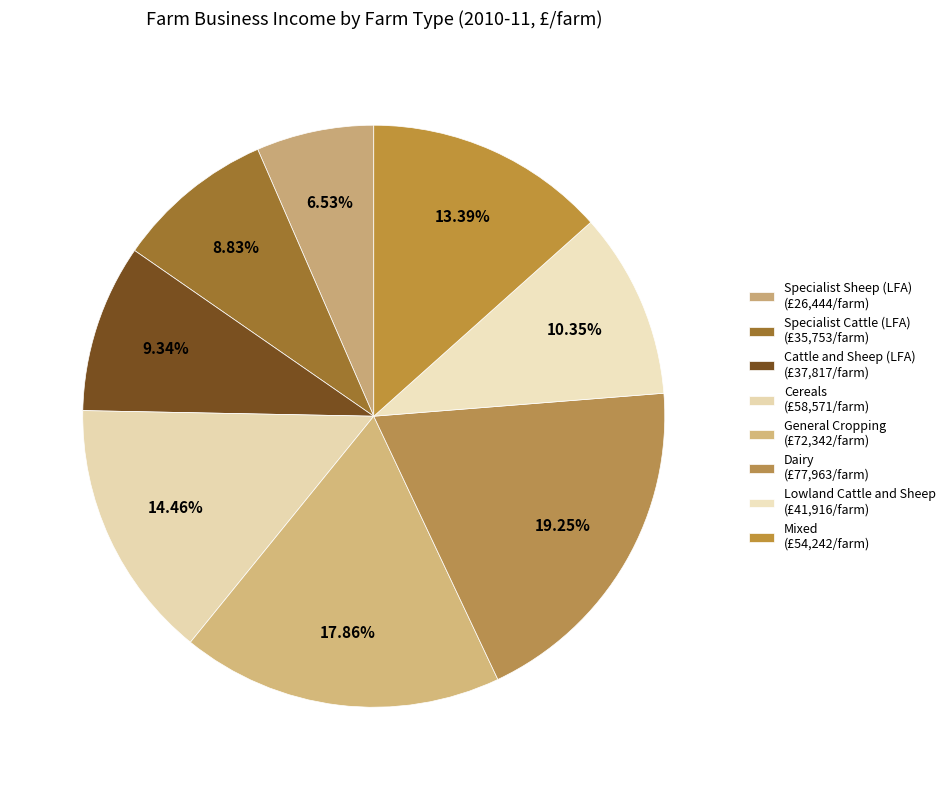

Which category has the biggest portion of the pie?

Dairy